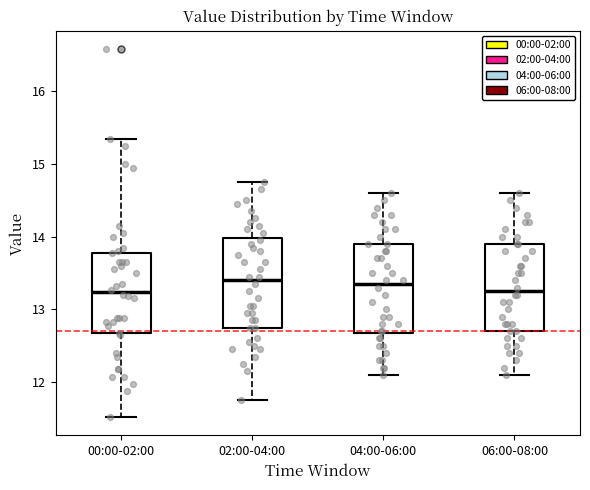

Reading left to right, transcribe this box plot: for each box, give where its median line is, the range the box spans, and where its two whiskers end, as read against the y-axis. The values are not printed on the chart, so give them approximately, as read against the axis.

00:00-02:00: median 13.2, box 12.7 to 13.8, whiskers 11.5 to 15.4
02:00-04:00: median 13.4, box 12.8 to 14.0, whiskers 11.8 to 14.8
04:00-06:00: median 13.4, box 12.7 to 13.9, whiskers 12.1 to 14.6
06:00-08:00: median 13.3, box 12.7 to 13.9, whiskers 12.1 to 14.6